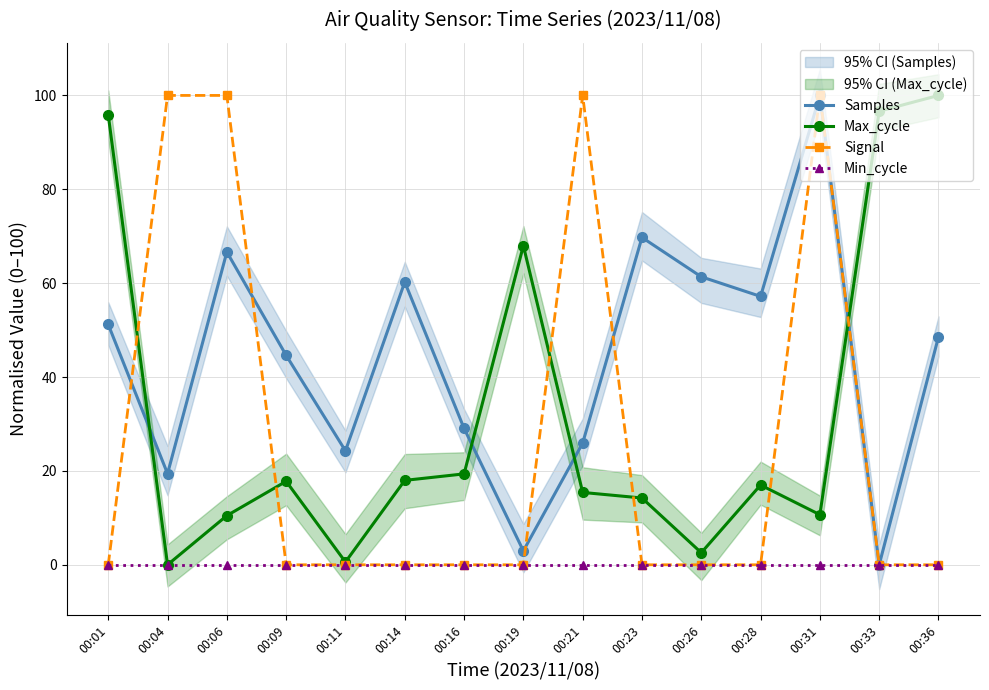

What is the total value across all series at 00:26?

63.9